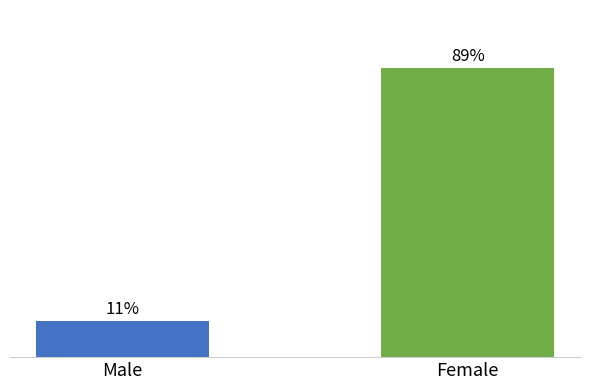

What is the change in value from Male to Female?

+78